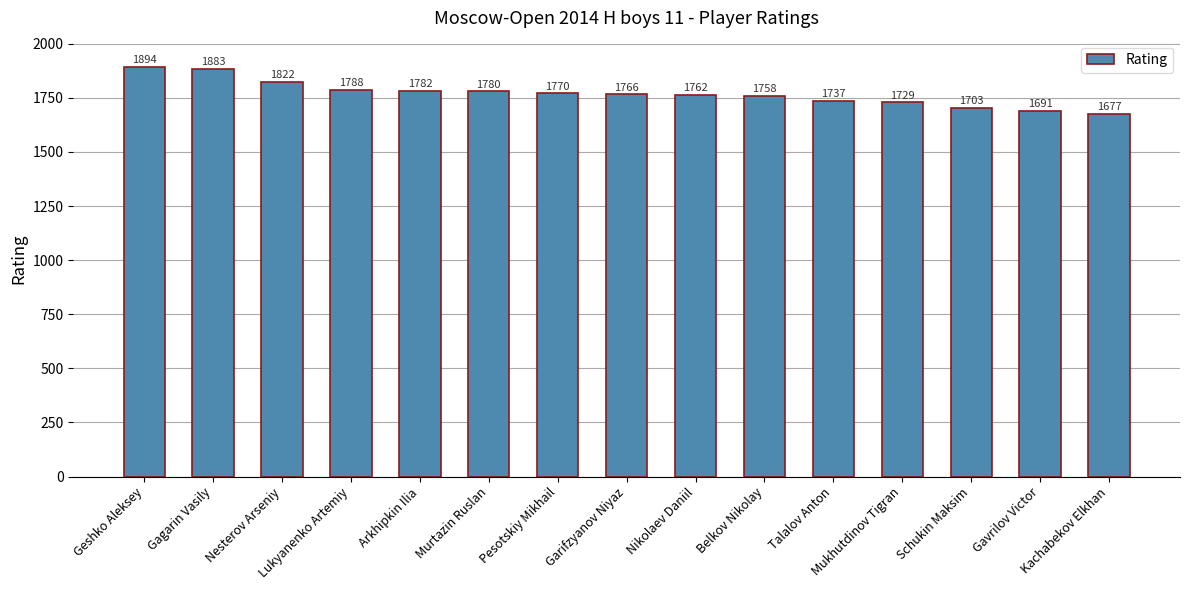

What is the maximum value shown in the chart?

1894